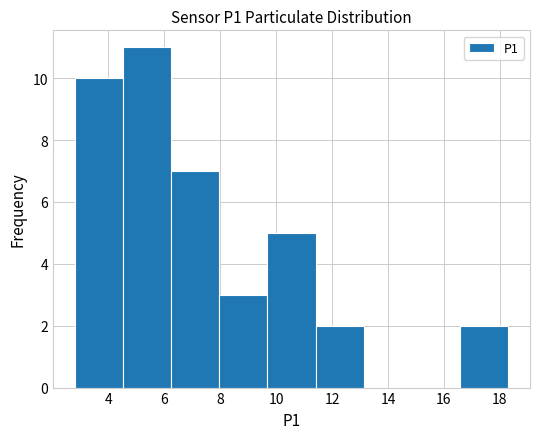

Reading left to right, list every bar in this chart as the range it spans on the x-axis followed by its height. Neither the bar edges nor the heights are printed on the chart, so give them approximately, as read against the axes.

2.8 to 4.6: 10
4.6 to 6.2: 11
6.2 to 8.0: 7
8.0 to 9.6: 3
9.6 to 11.4: 5
11.4 to 13.2: 2
13.2 to 14.8: 0
14.8 to 16.6: 0
16.6 to 18.4: 2